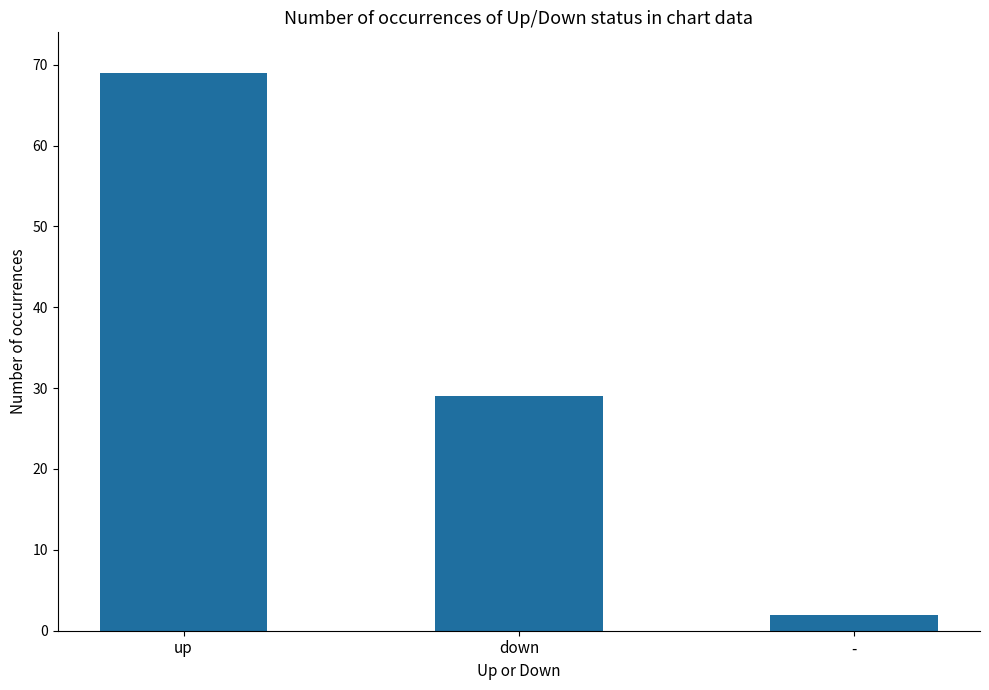

What is the average value?

33